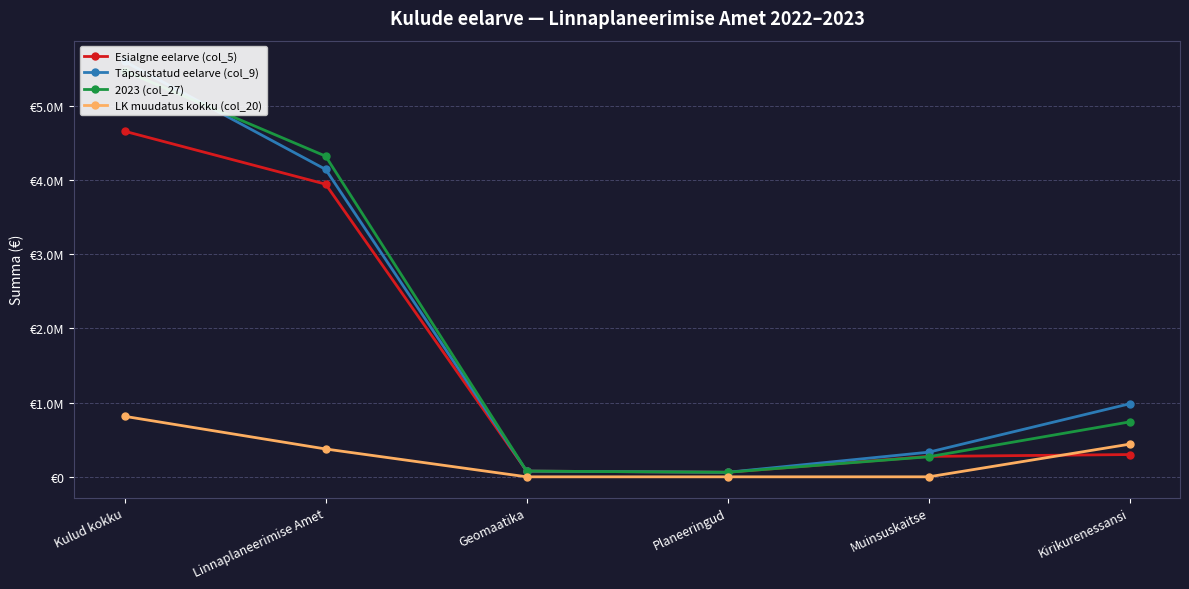

What is the label of the 5th point from the left?

Muinsuskaitse